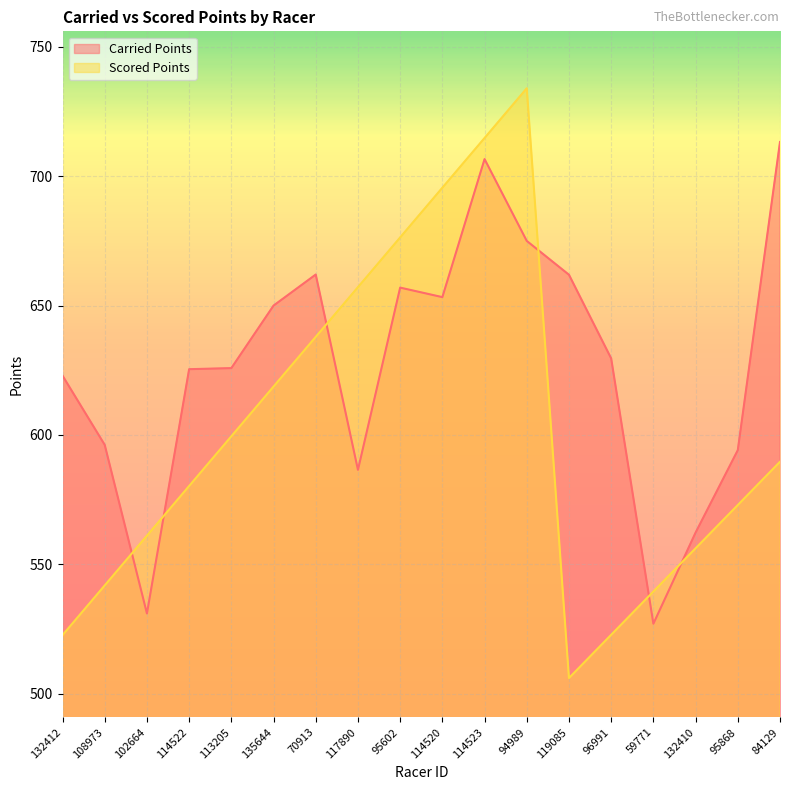

What is the label of the 17th point from the left?

95868